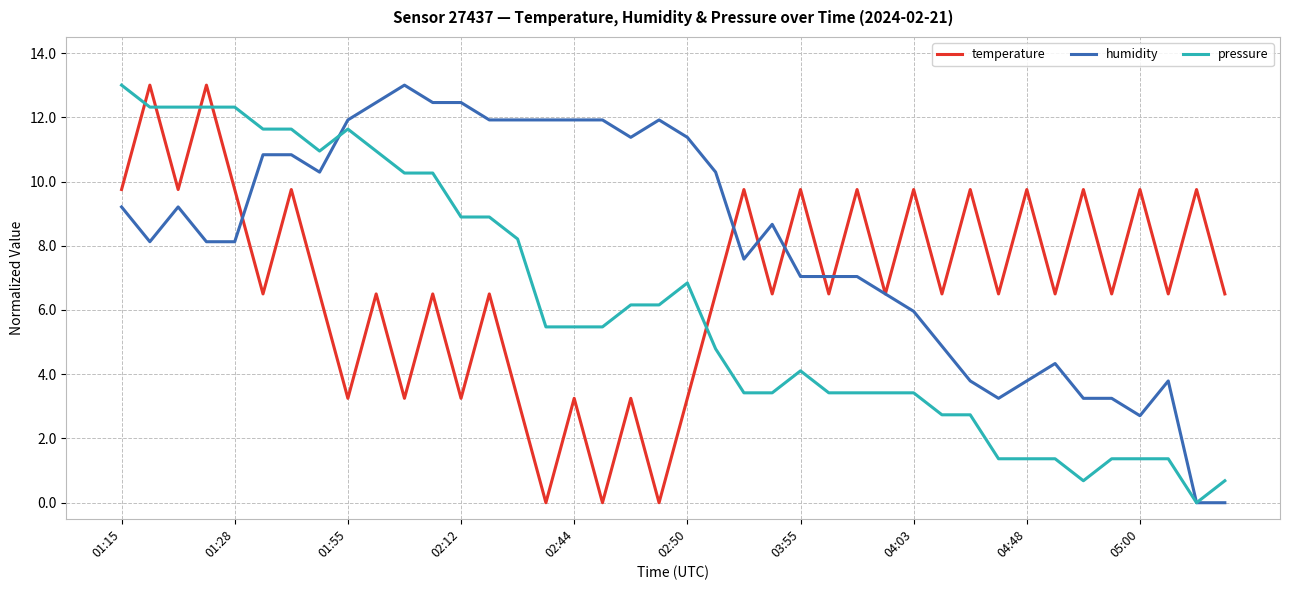

True or false: temperature and pressure cross at least once.

True